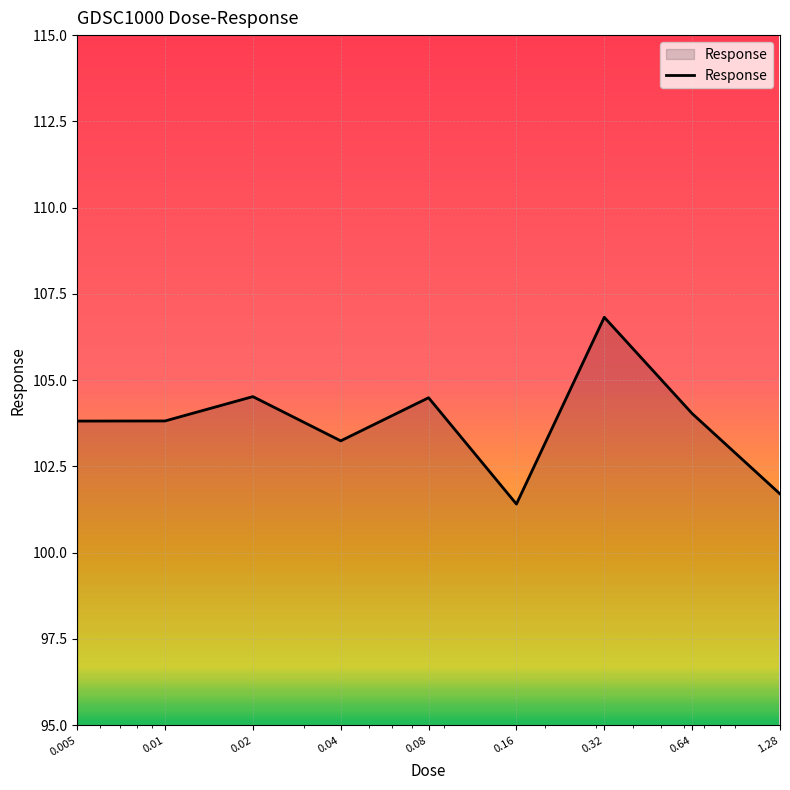

What is the difference between the maximum and minimum values?

5.4